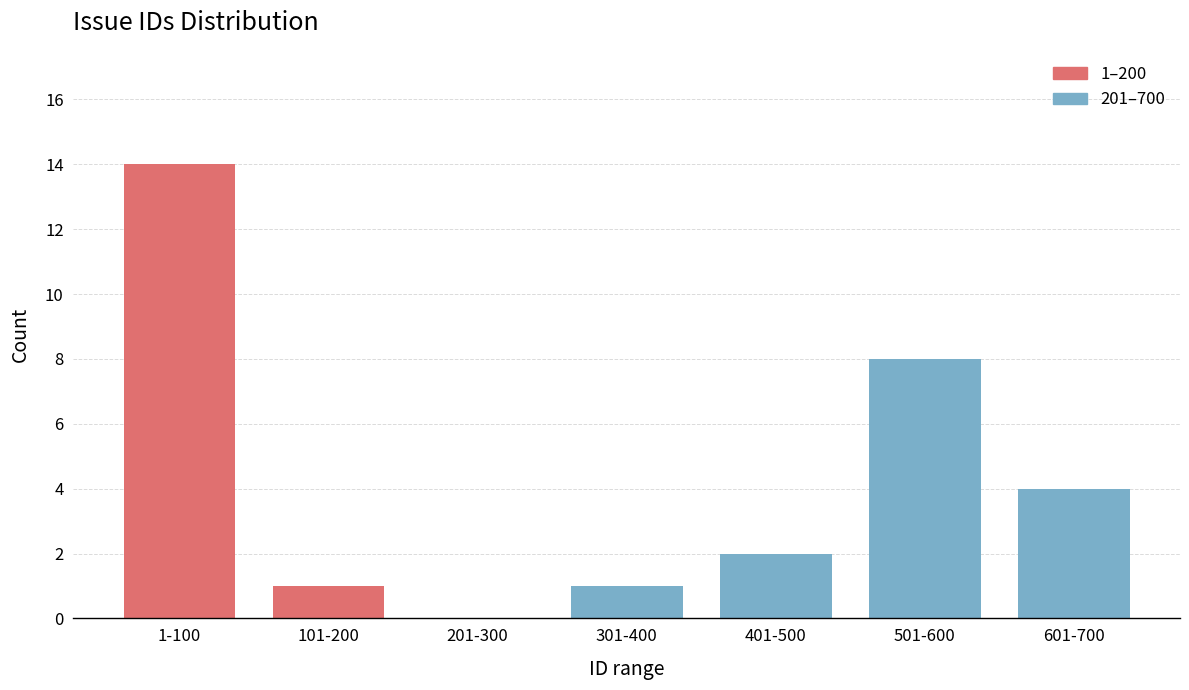

Reading left to right, what are all the values shown in this chart?

1-100=14	101-200=1	201-300=0	301-400=1	401-500=2	501-600=8	601-700=4